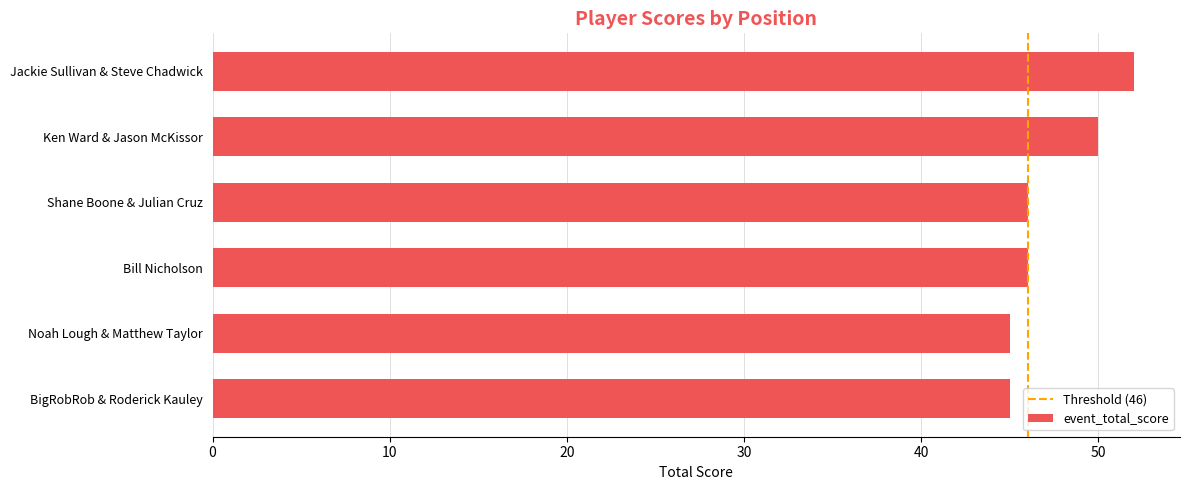

What is the ratio of the value at Noah Lough & Matthew Taylor to the value at Jackie Sullivan & Steve Chadwick?

0.9